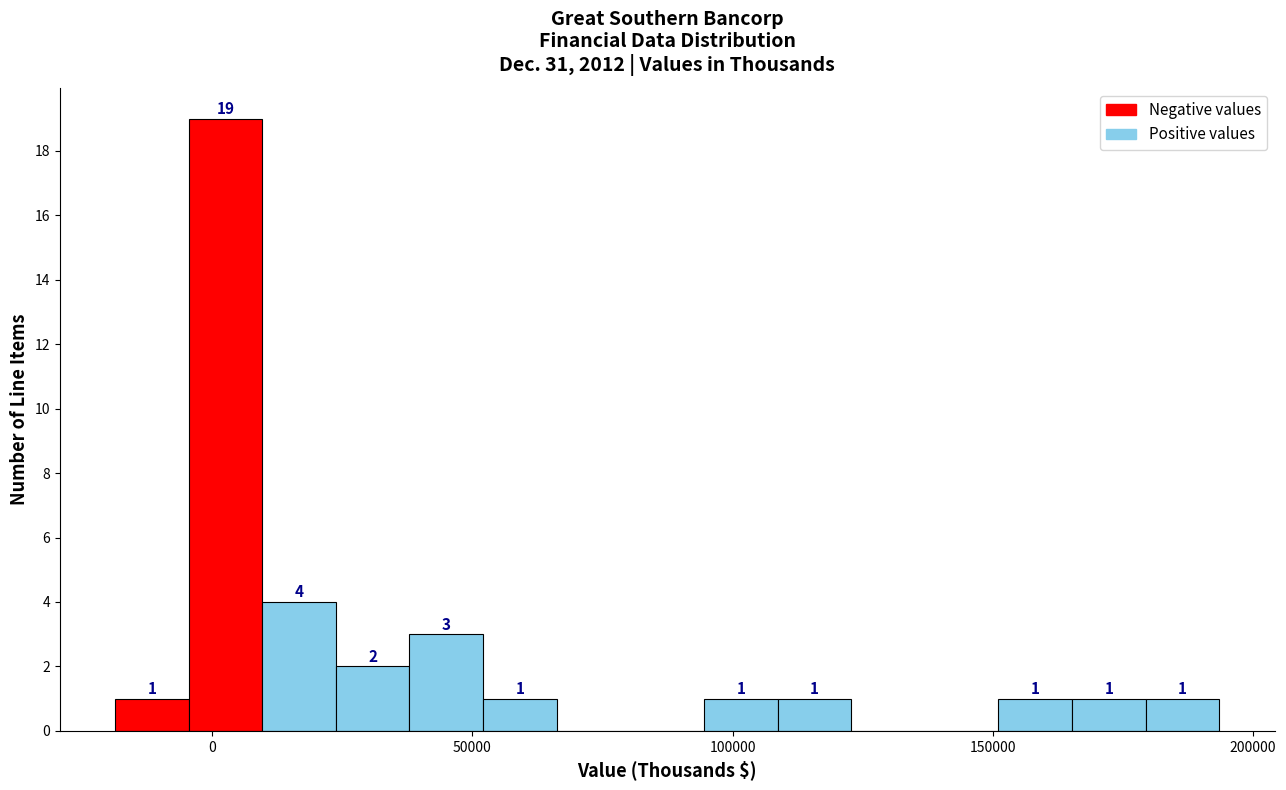

Around what value on the x-axis is the tallest bar? Give the approximate position of its centre, as read against the axis.

5000